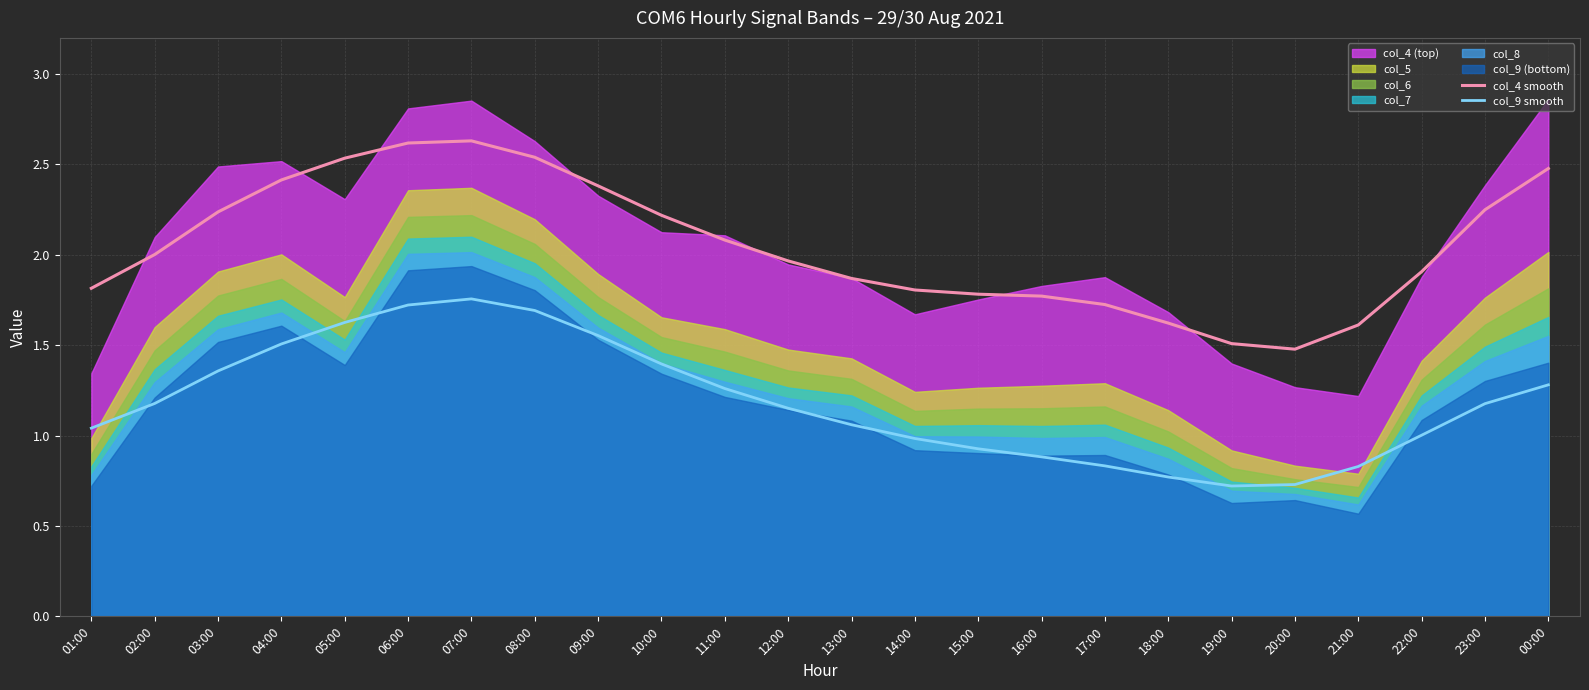

Reading right to left, list all the values displayed in this chart.

col_4 smooth: 2.5	2.2	1.9	1.6	1.5	1.5	1.6	1.7	1.8	1.8	1.8	1.9	2.0	2.1	2.2	2.4	2.5	2.6	2.6	2.5	2.4	2.2	2.0	1.8
col_9 smooth: 1.3	1.2	1.0	0.8	0.7	0.7	0.8	0.8	0.9	0.9	1.0	1.1	1.2	1.3	1.4	1.6	1.7	1.8	1.7	1.6	1.5	1.4	1.2	1.0